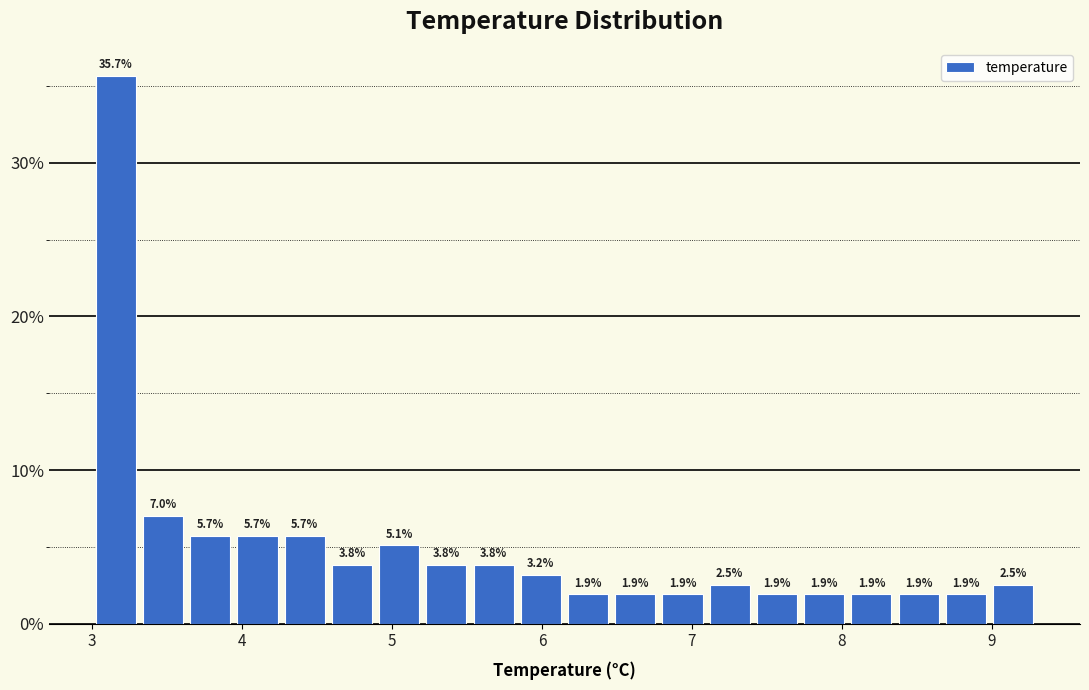

Read against the x-axis, roughly where is the centre of the tallest bar?

3.2